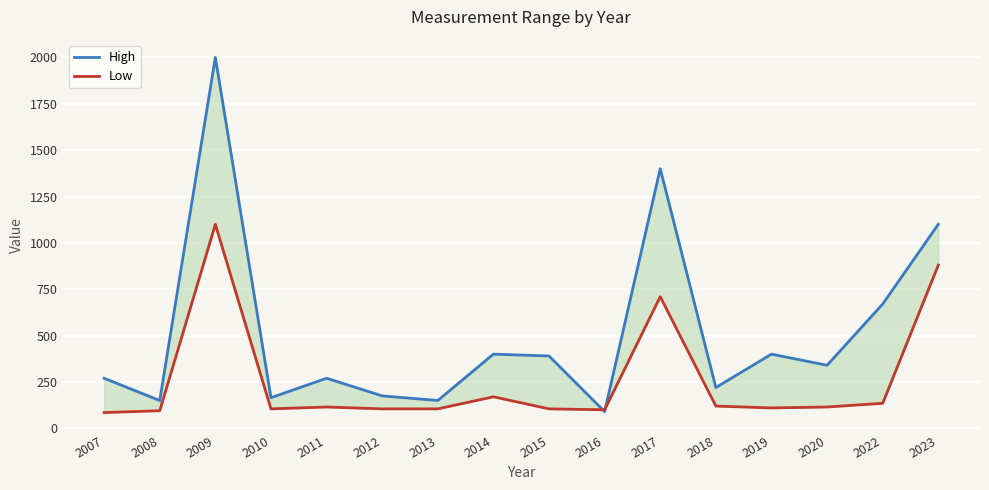

How many data points in Low are less than 115?

8